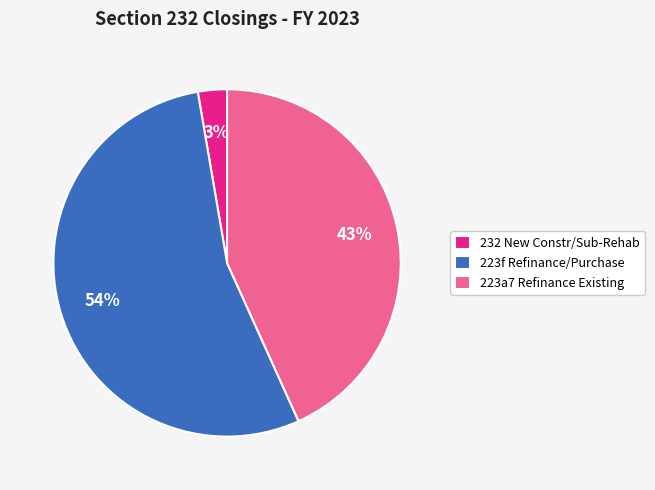

To the nearest percent, what portion does 232 New Constr/Sub-Rehab represent?

3%